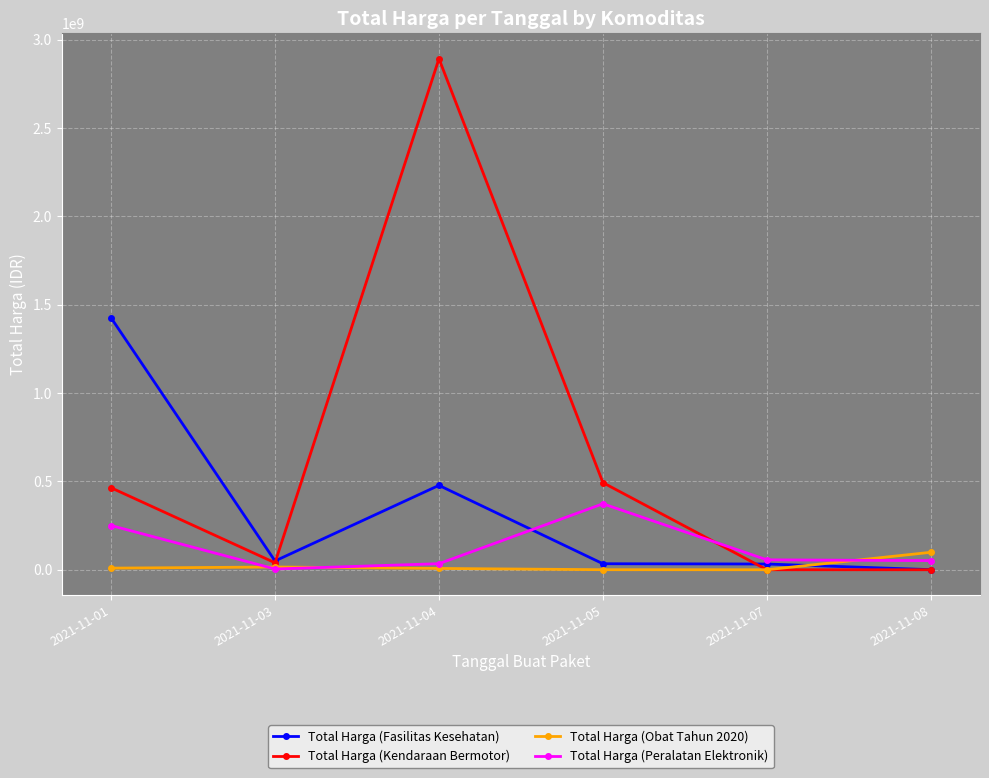

What is the greatest value displayed?

2892122000